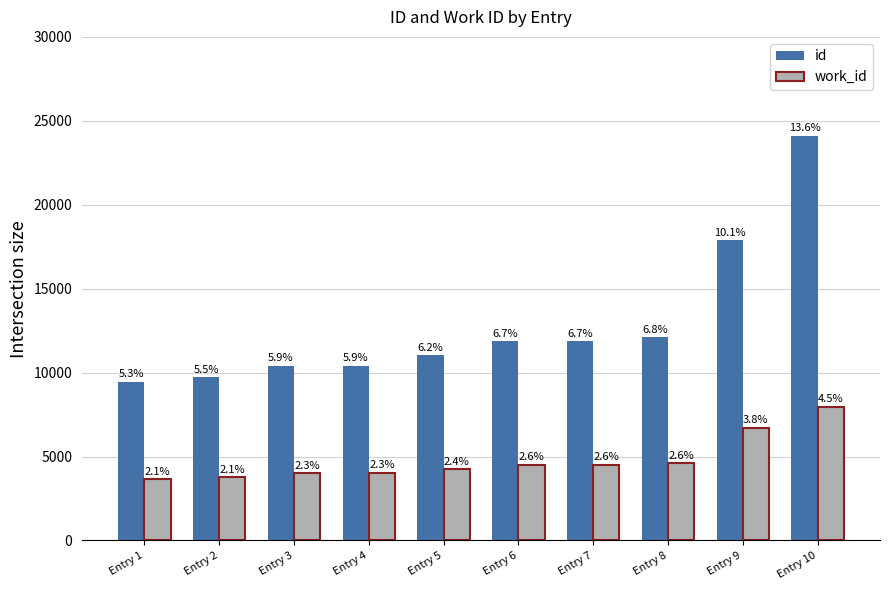

What are all the series names shown in the legend?

id, work_id